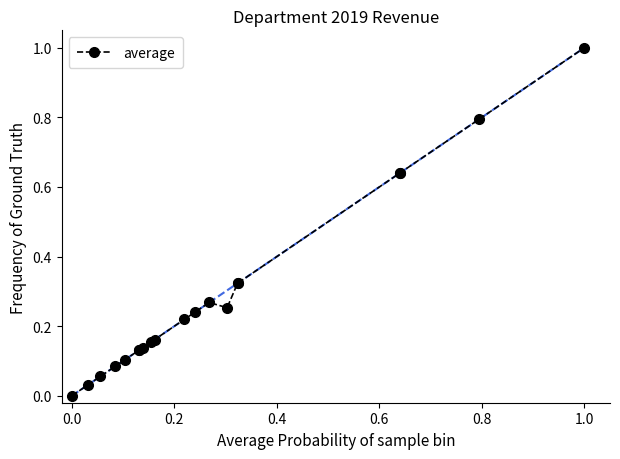

What is the value of the 19th point from the left?

0.8